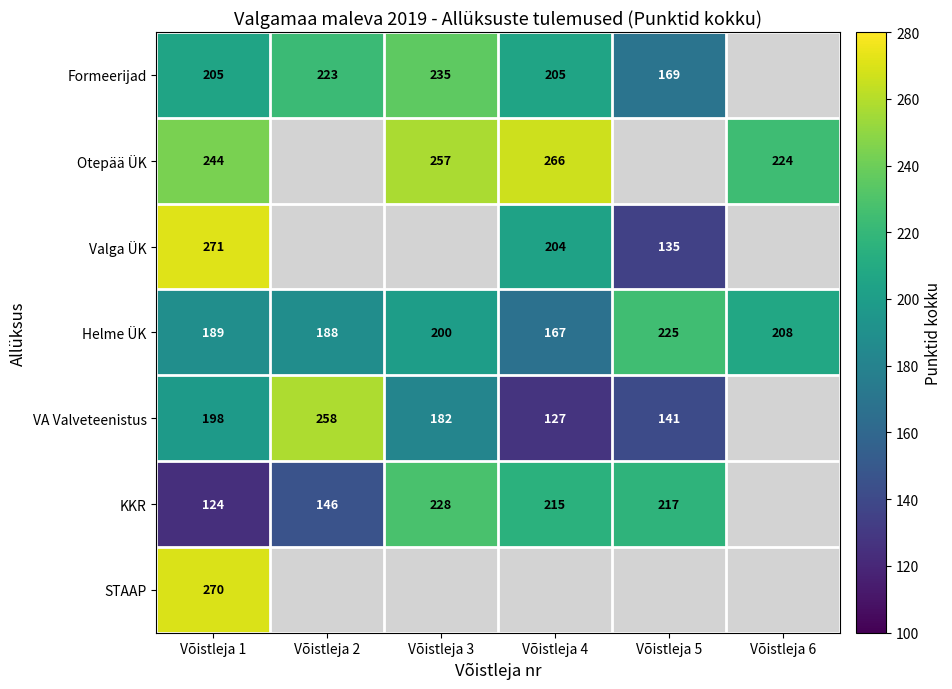

What is the total value across all series at Võistleja 1?

1501